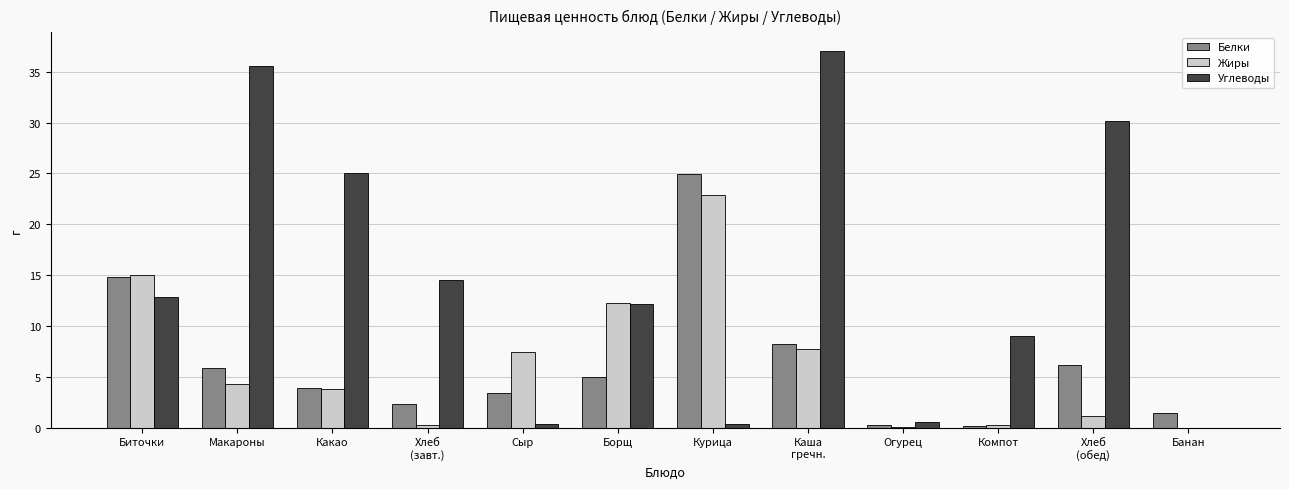

Which category has the highest value in the Жиры series?

Курица